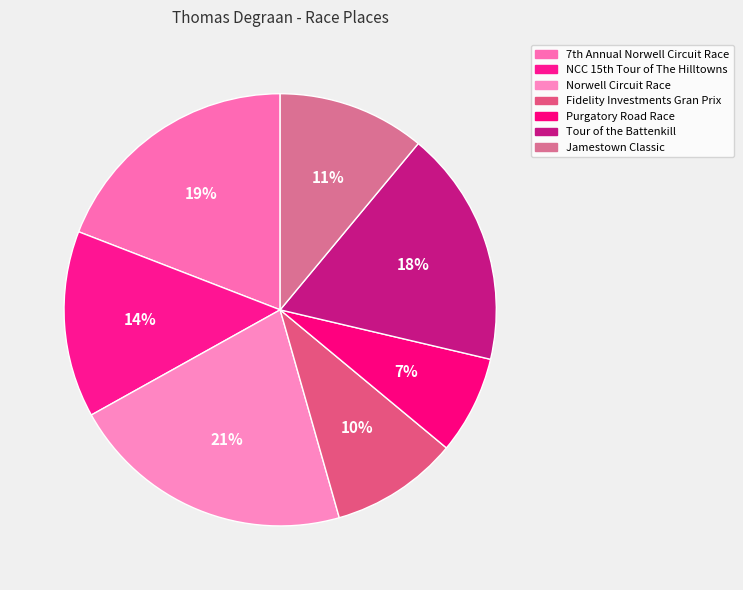

Is it true that Fidelity Investments Gran Prix is 1% of the pie?

False